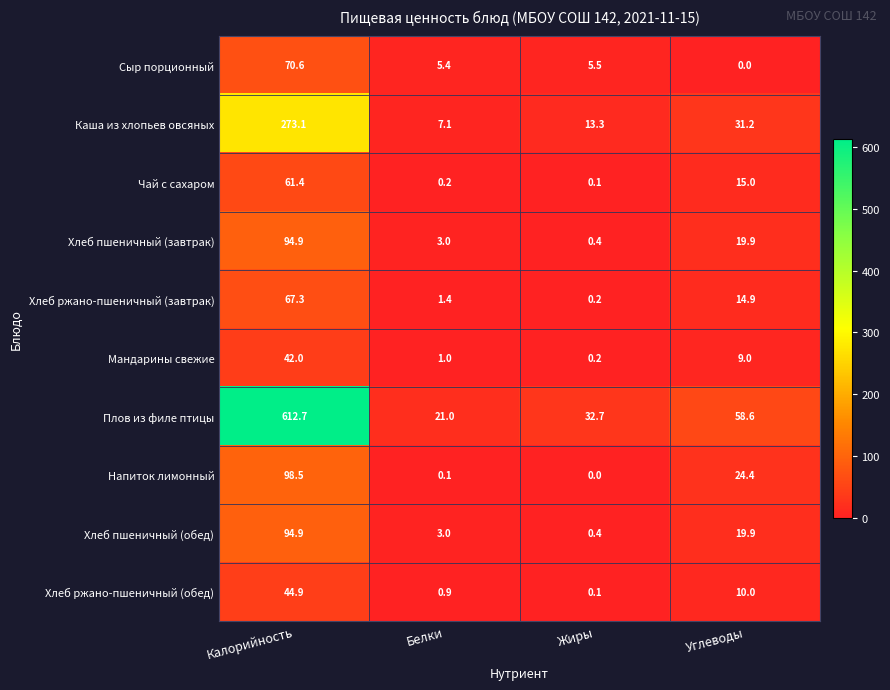

Which label corresponds to the largest value in the chart?

Калорийность